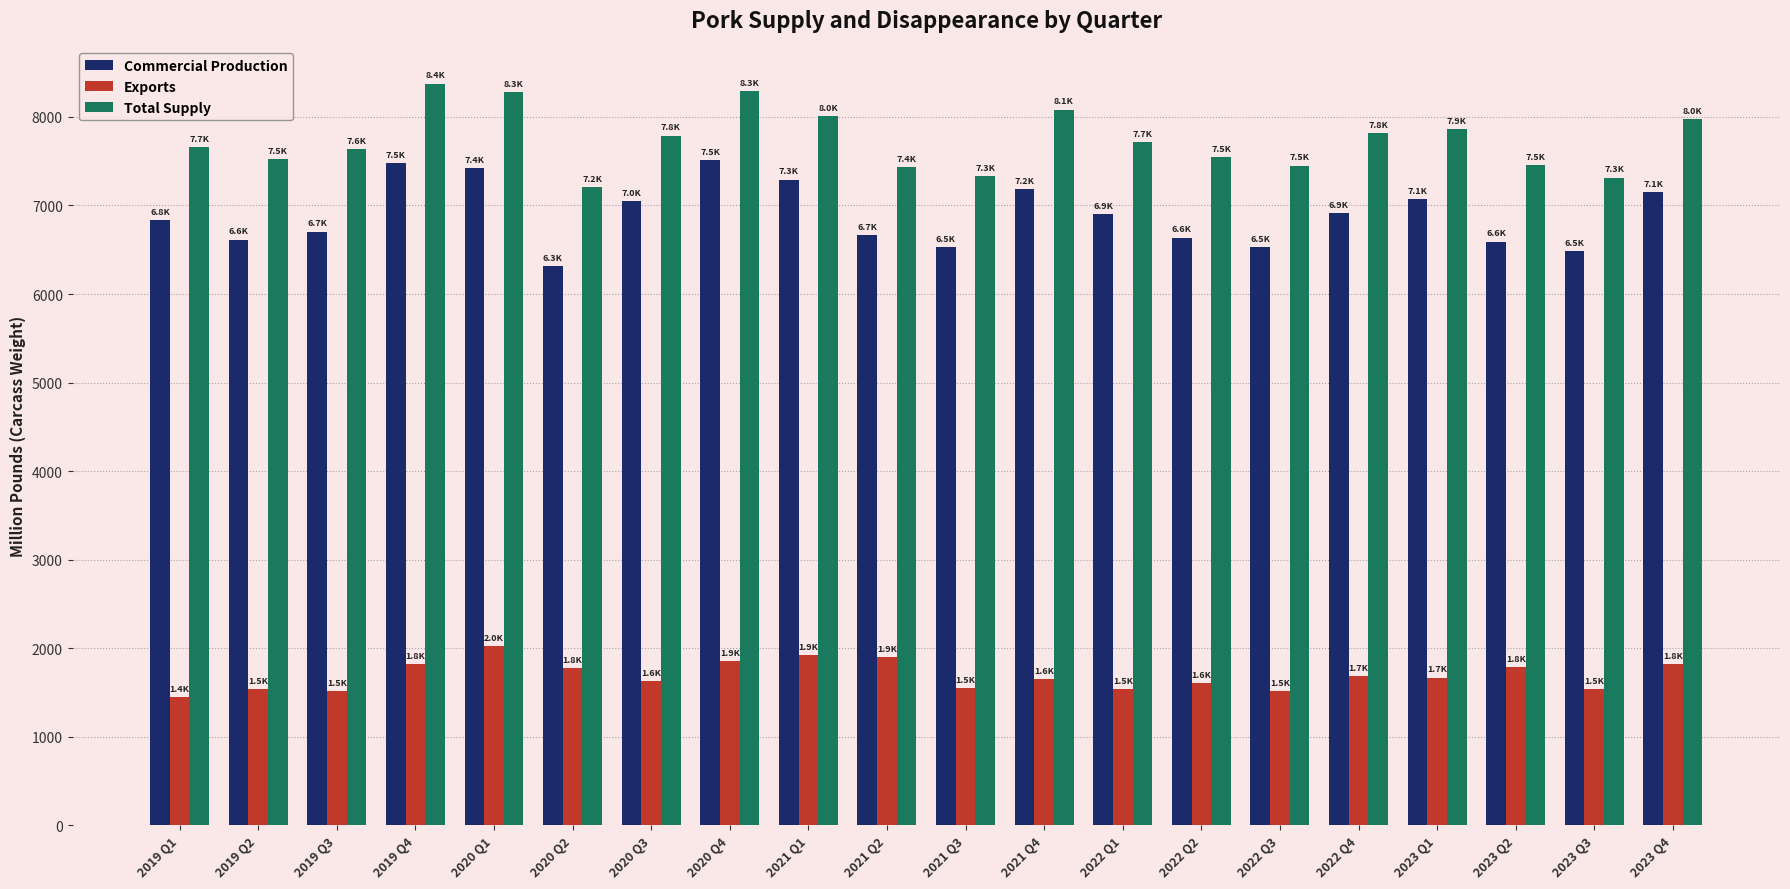

At 2022 Q3, list the series in order from largest to smallest.

Total Supply, Commercial Production, Exports